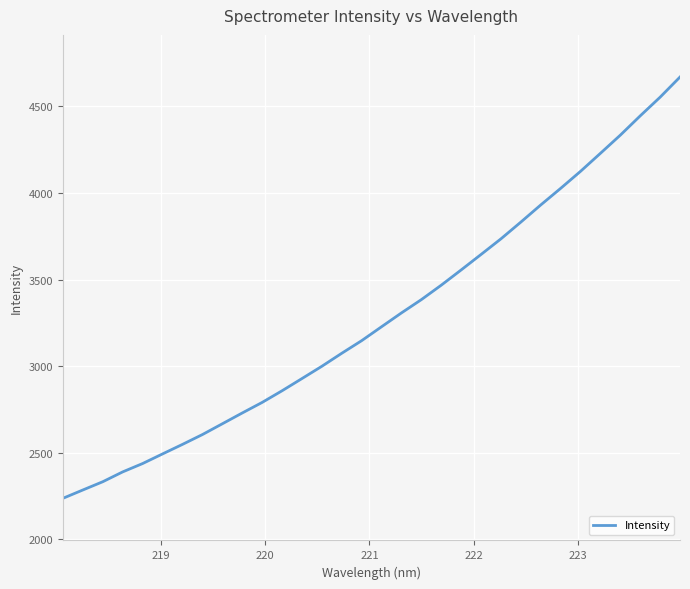

What is the difference between the maximum and minimum values?

2432.5